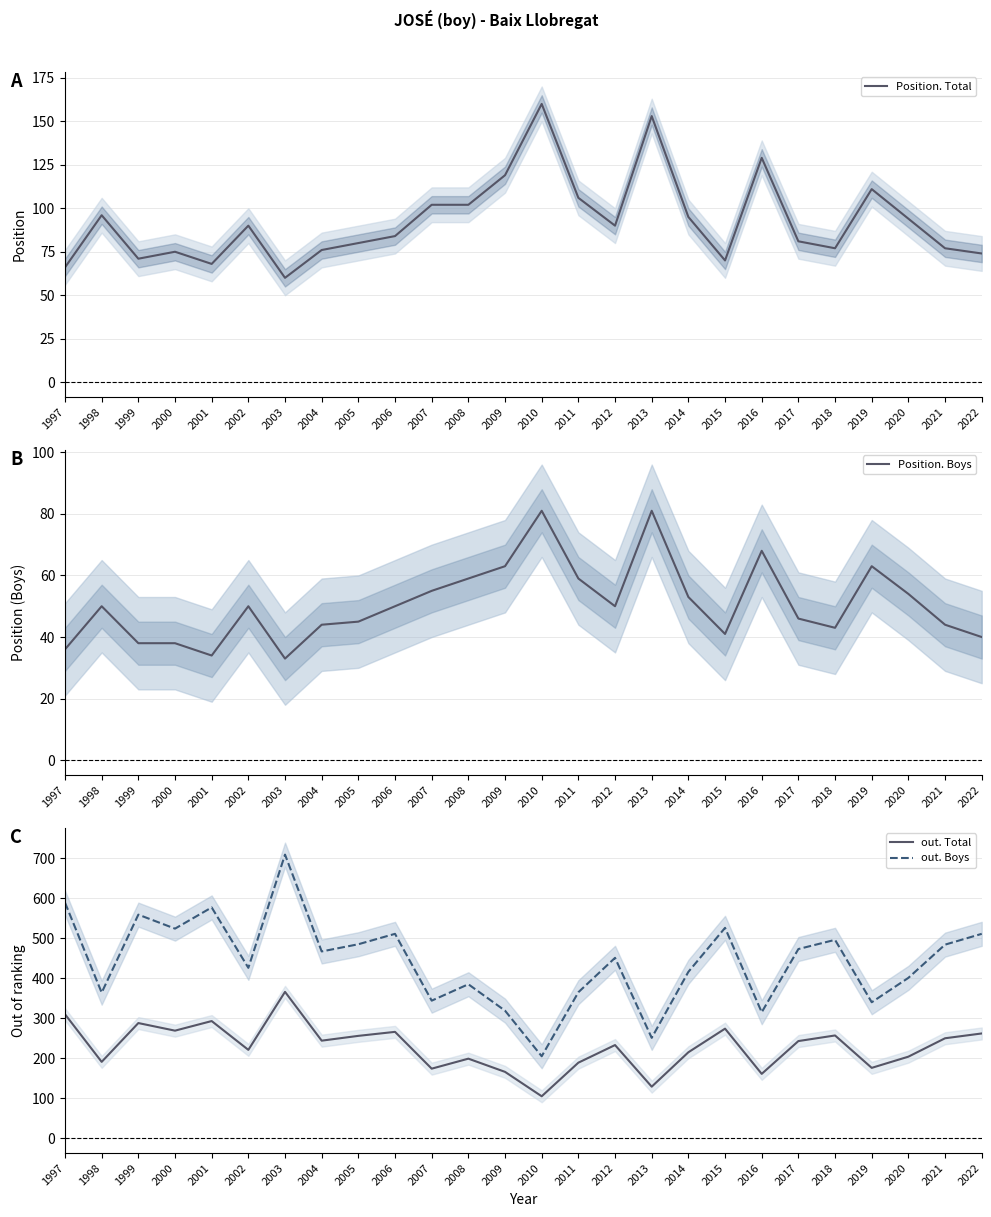

What is the value of the Position. Boys point at the 14th from the left?

81